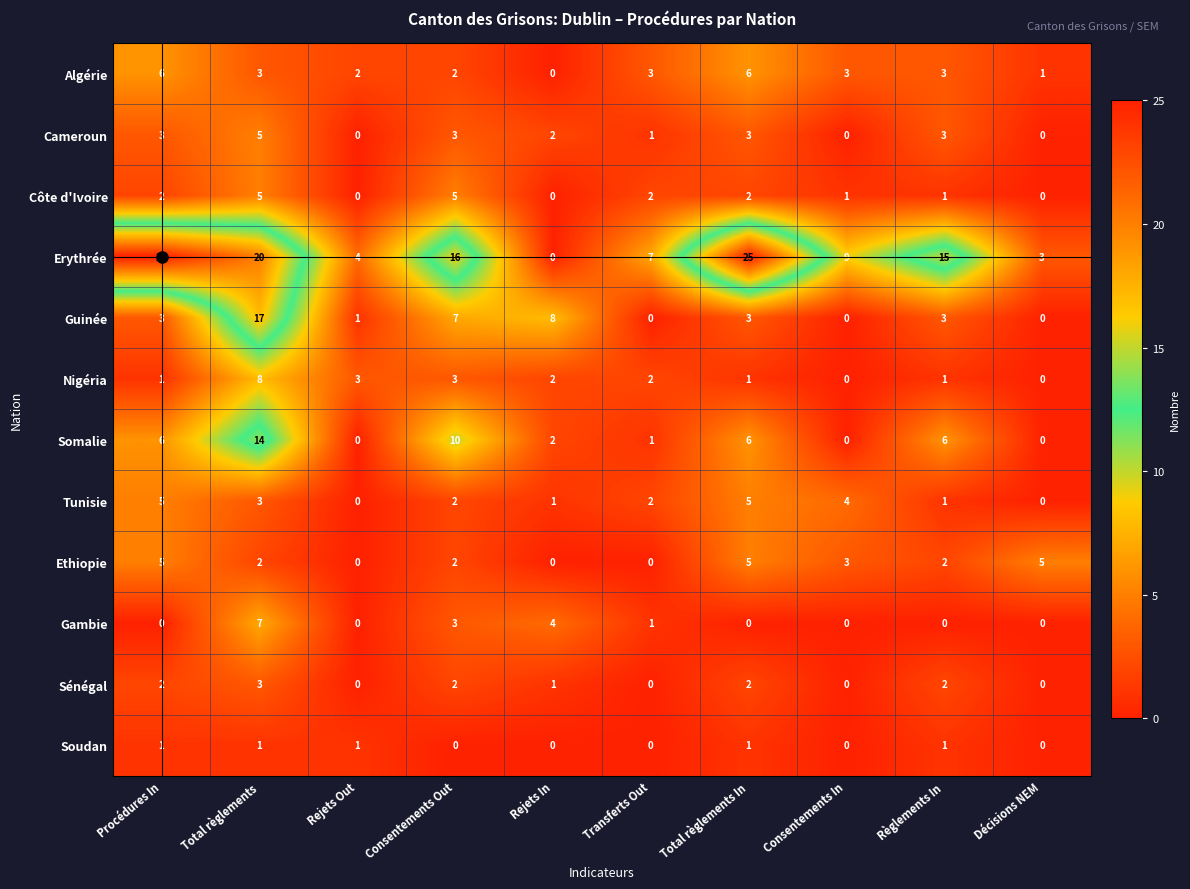

At which category is the sum across all series the highest?

Total règlements